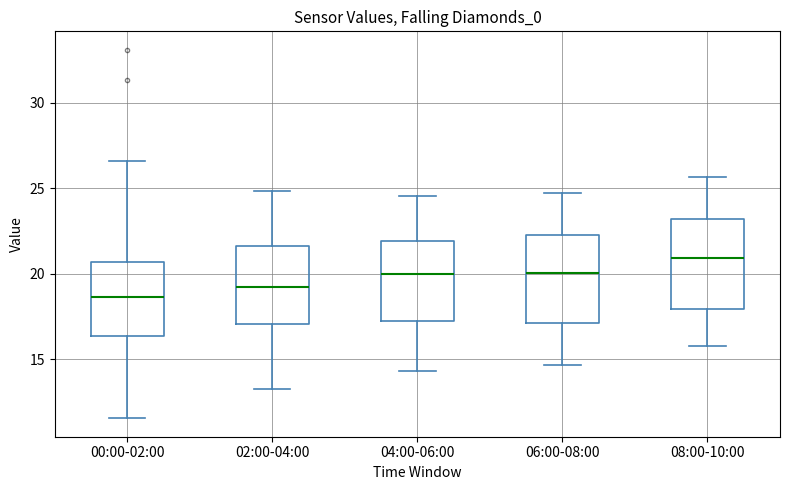

Which box has the highest median line?

08:00-10:00